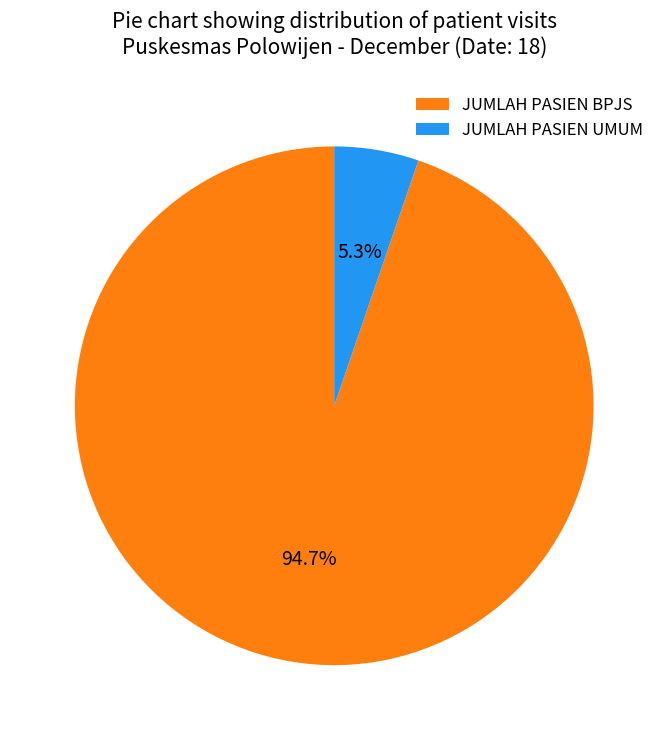

How many segments does this pie chart have?

2